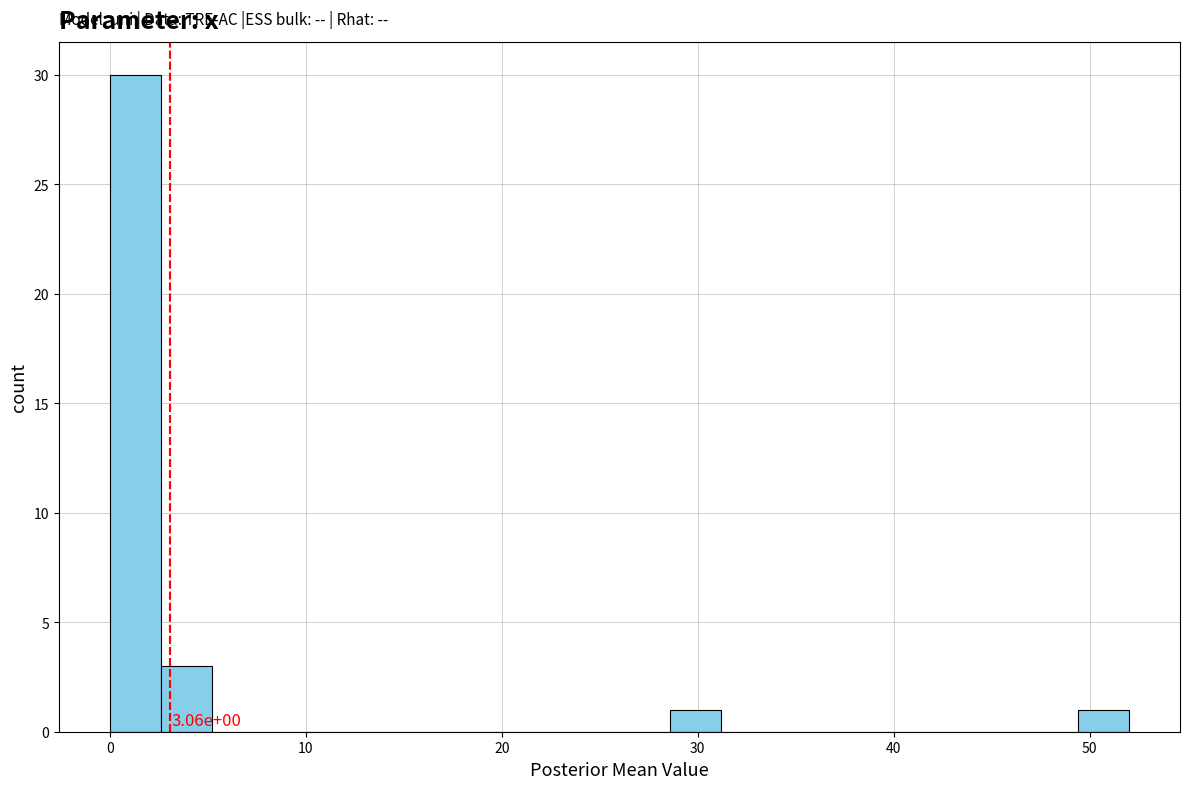

Around what value on the x-axis is the tallest bar? Give the approximate position of its centre, as read against the axis.

1